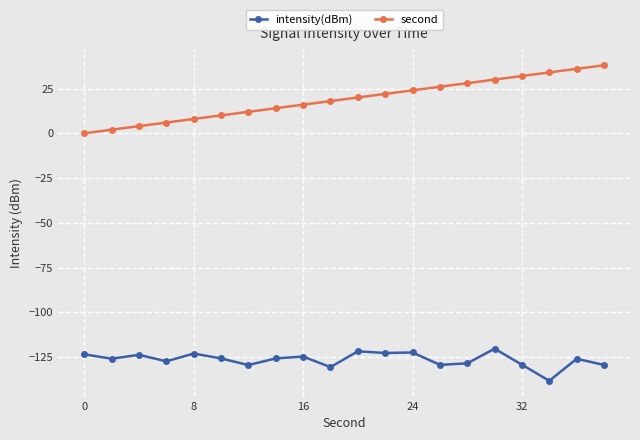

What are all the series names shown in the legend?

intensity(dBm), second